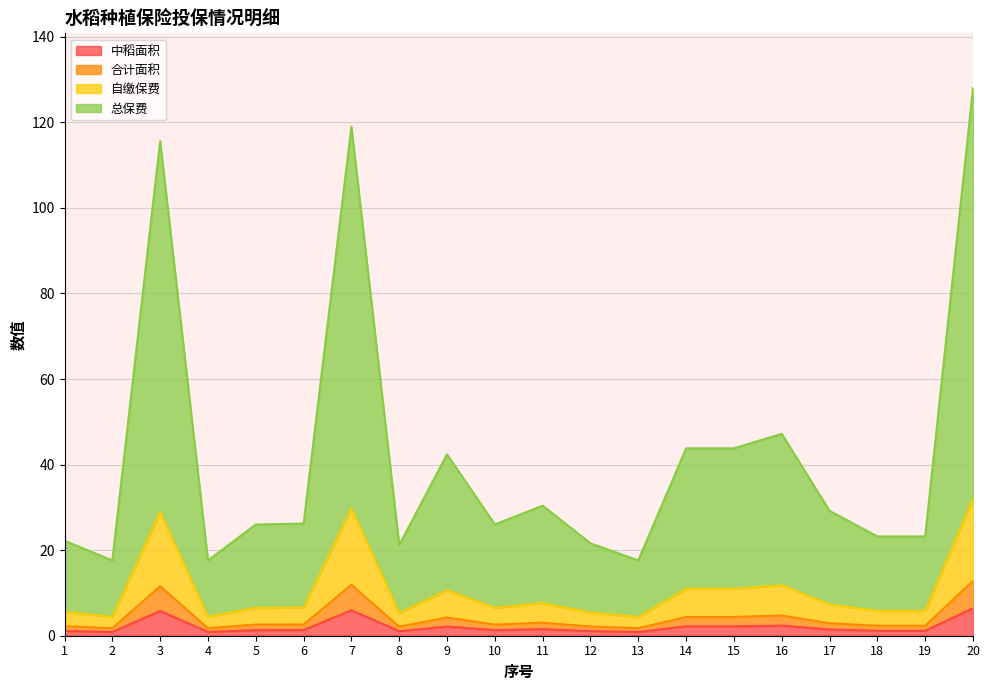

Reading right to left, transcribe all the data shown in this chart.

中稻面积: 20=6.4	19=1.2	18=1.2	17=1.5	16=2.4	15=2.2	14=2.2	13=0.9	12=1.1	11=1.5	10=1.3	9=2.1	8=1.1	7=6.0	6=1.3	5=1.3	4=0.9	3=5.8	2=0.9	1=1.1
合计面积: 20=12.8	19=2.3	18=2.3	17=2.9	16=4.7	15=4.4	14=4.4	13=1.8	12=2.2	11=3.0	10=2.6	9=4.2	8=2.1	7=11.9	6=2.6	5=2.6	4=1.8	3=11.6	2=1.8	1=2.2
自缴保费: 20=32.0	19=5.8	18=5.8	17=7.3	16=11.8	15=10.9	14=10.9	13=4.4	12=5.4	11=7.6	10=6.5	9=10.6	8=5.3	7=29.8	6=6.6	5=6.5	4=4.4	3=28.9	2=4.4	1=5.6
总保费: 20=128.0	19=23.2	18=23.2	17=29.2	16=47.2	15=43.8	14=43.8	13=17.6	12=21.6	11=30.4	10=26.0	9=42.4	8=21.2	7=119.0	6=26.2	5=26.0	4=17.6	3=115.6	2=17.6	1=22.2